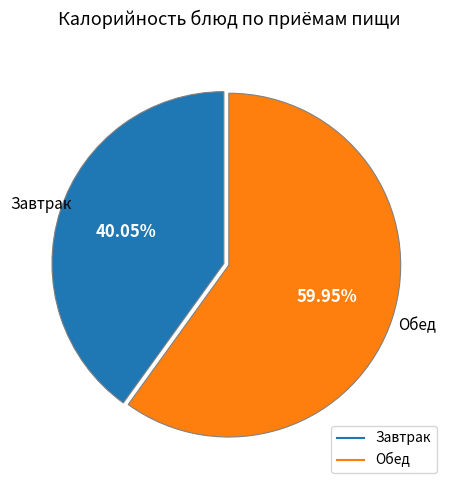

Is there a majority slice in this chart?

Yes